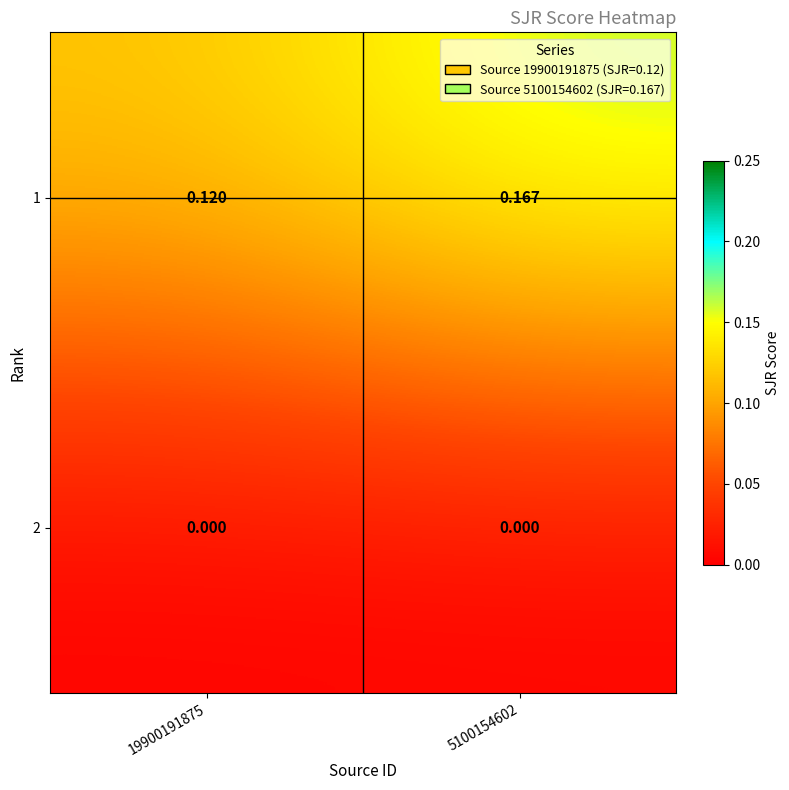

Rank the series at 5100154602 from lowest to highest value.

2, 1